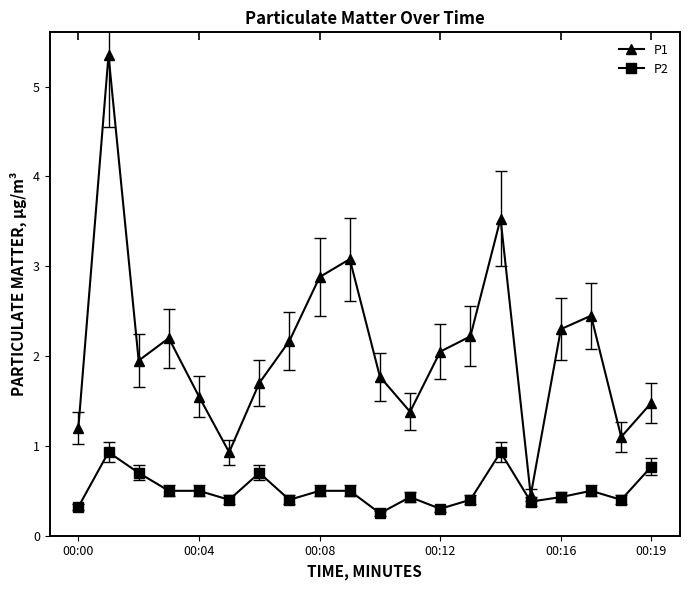

At which label is P1 closest to 2?

00:12